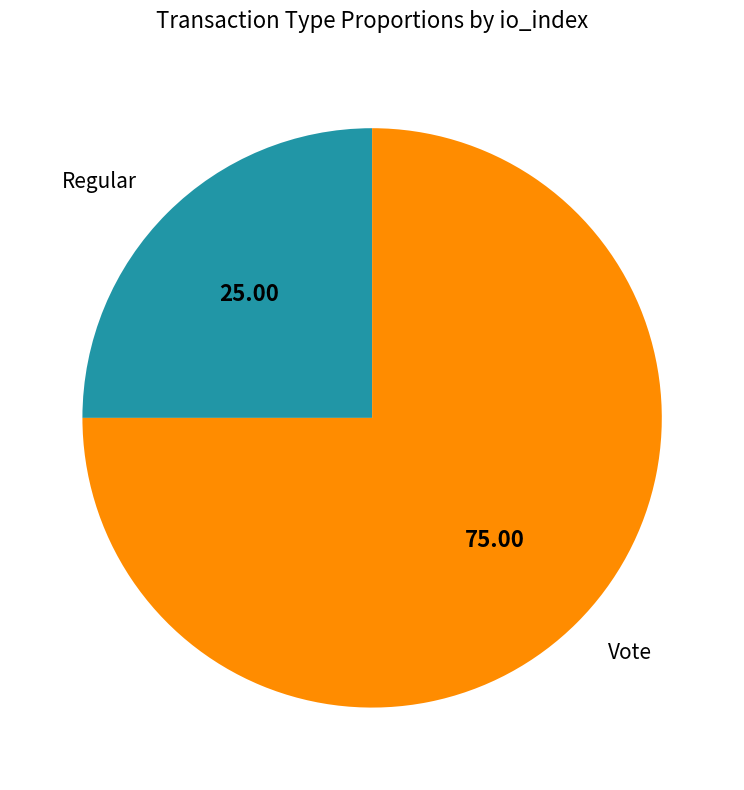

Is the sum of Regular and Vote greater than half?

Yes